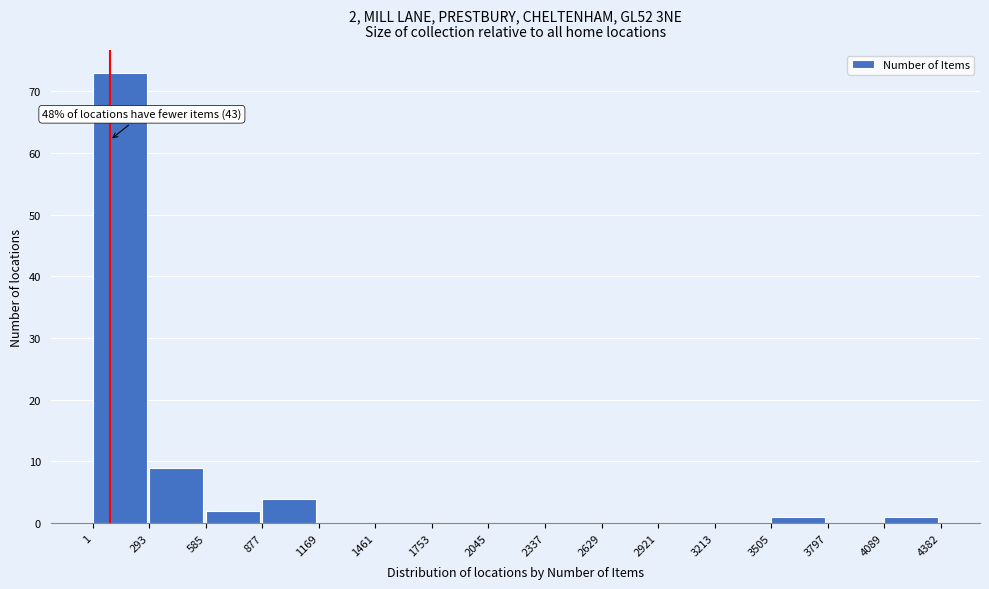

Over which range of the x-axis is the bar tallest?

1 to 293